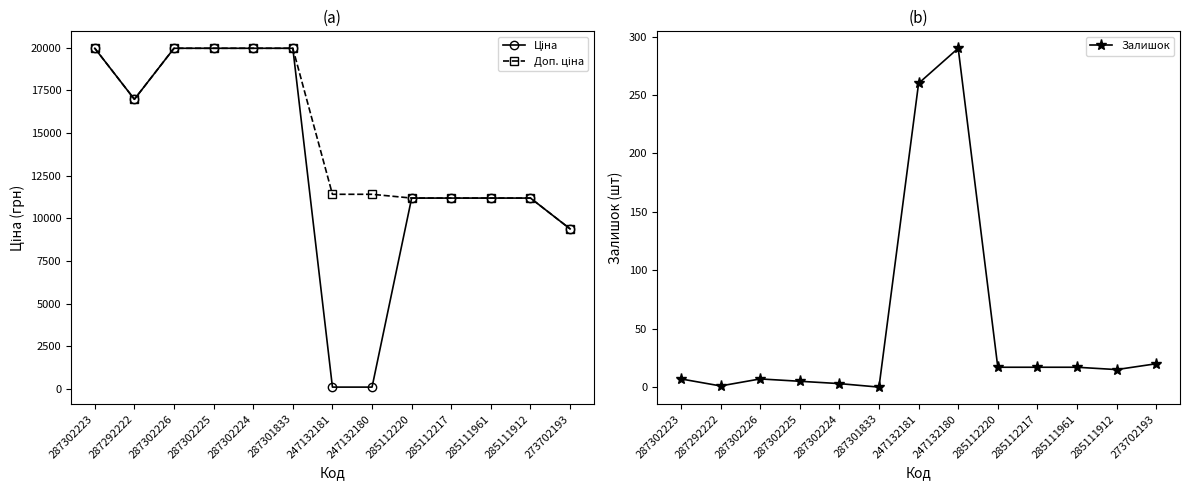

Reading right to left, extract all data points from this chart.

Ціна: 273702193=9384.0	285111912=11188.2	285111961=11188.2	285112217=11188.2	285112220=11188.2	247132180=114.1	247132181=114.1	287301833=19964.2	287302224=19964.2	287302225=19964.2	287302226=19964.2	287292222=16976.3	287302223=19964.2
Доп. ціна: 273702193=9384.0	285111912=11188.2	285111961=11188.2	285112217=11188.2	285112220=11188.2	247132180=11410.0	247132181=11410.0	287301833=19964.2	287302224=19964.2	287302225=19964.2	287302226=19964.2	287292222=16976.3	287302223=19964.2
Залишок: 273702193=20.0	285111912=15.0	285111961=17.0	285112217=17.0	285112220=17.0	247132180=290.0	247132181=260.0	287301833=0.0	287302224=3.0	287302225=5.0	287302226=7.0	287292222=1.0	287302223=7.0